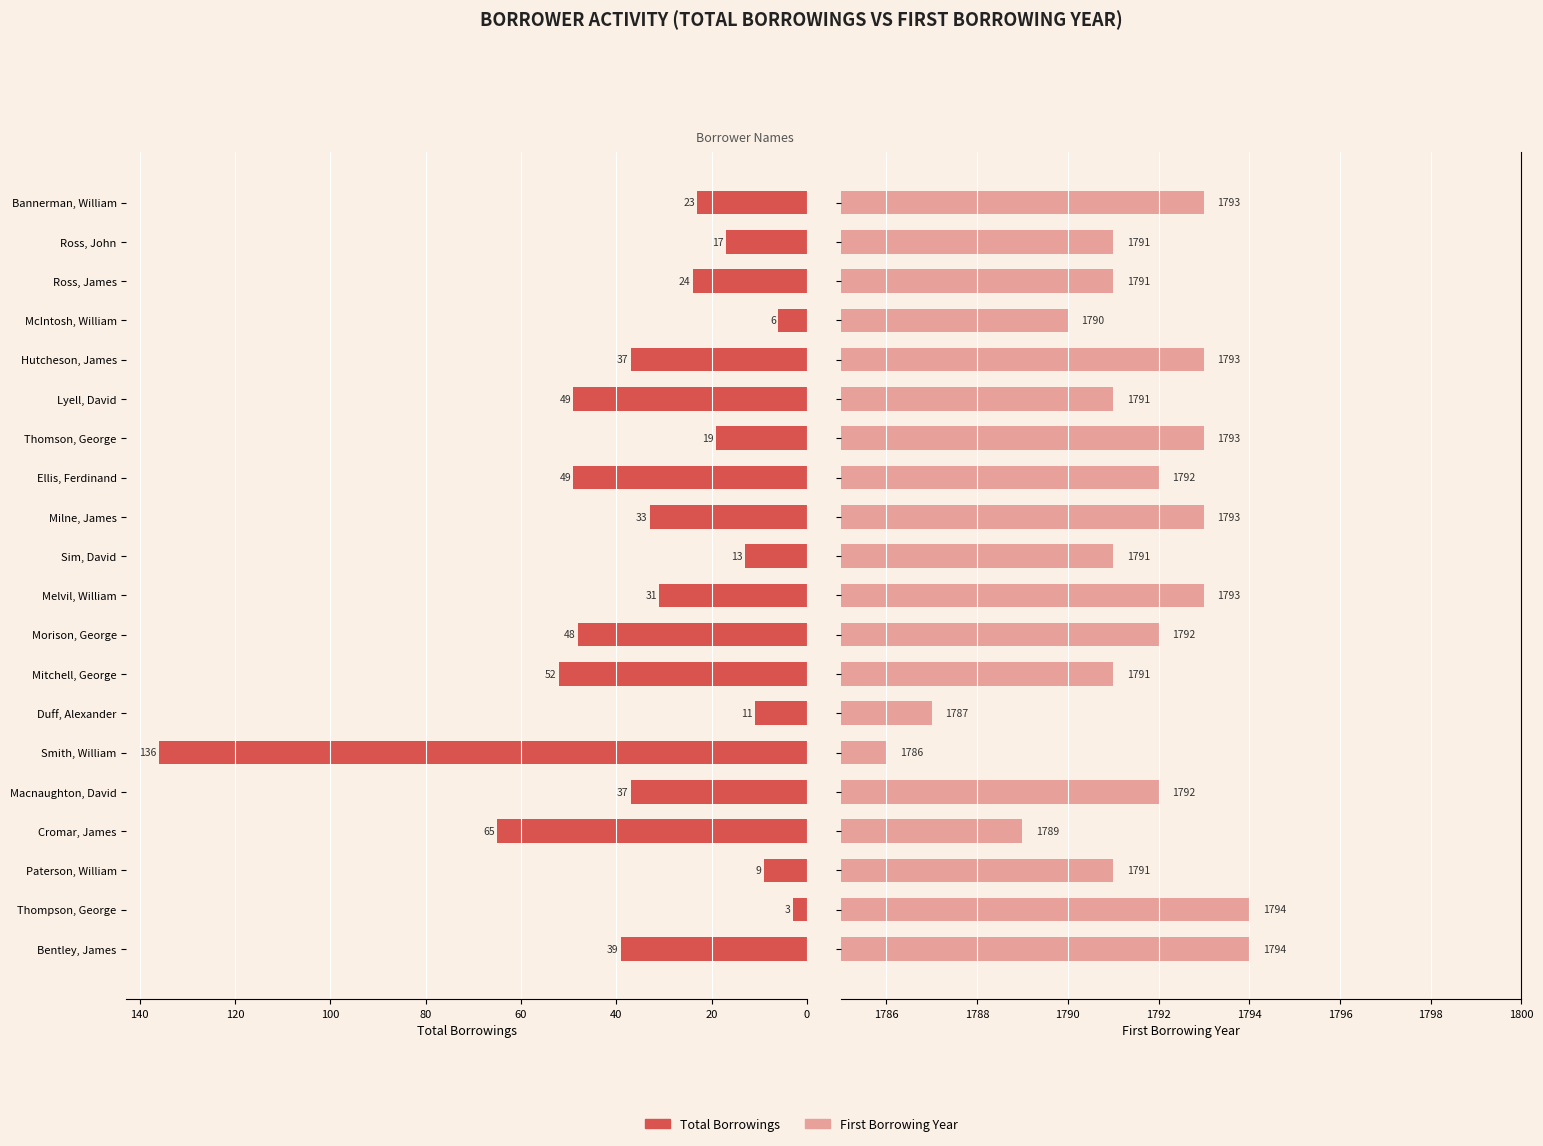

How many categories are shown in the chart?

20